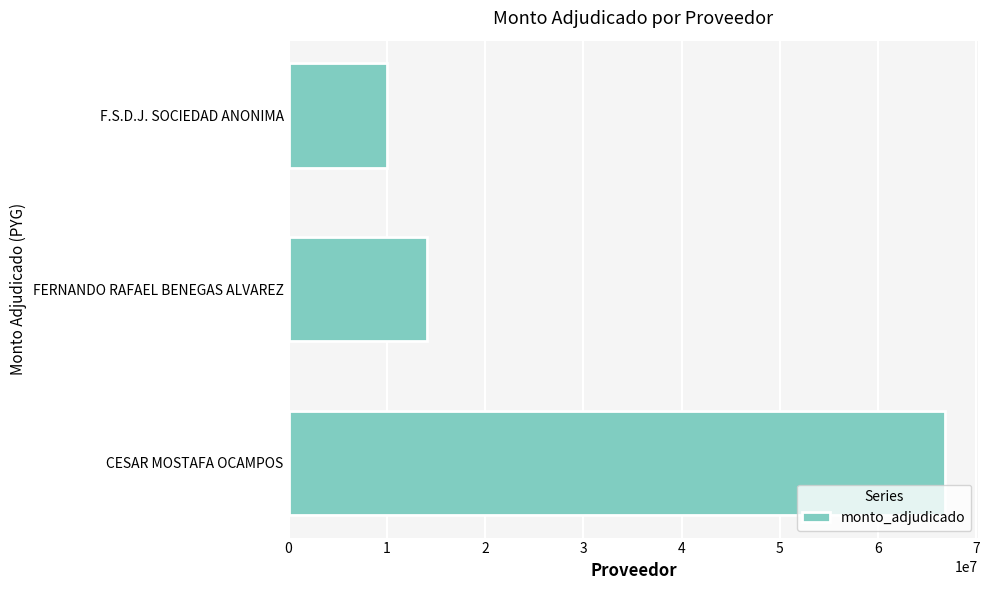

Are the bars grouped side by side (vs. stacked)?

No